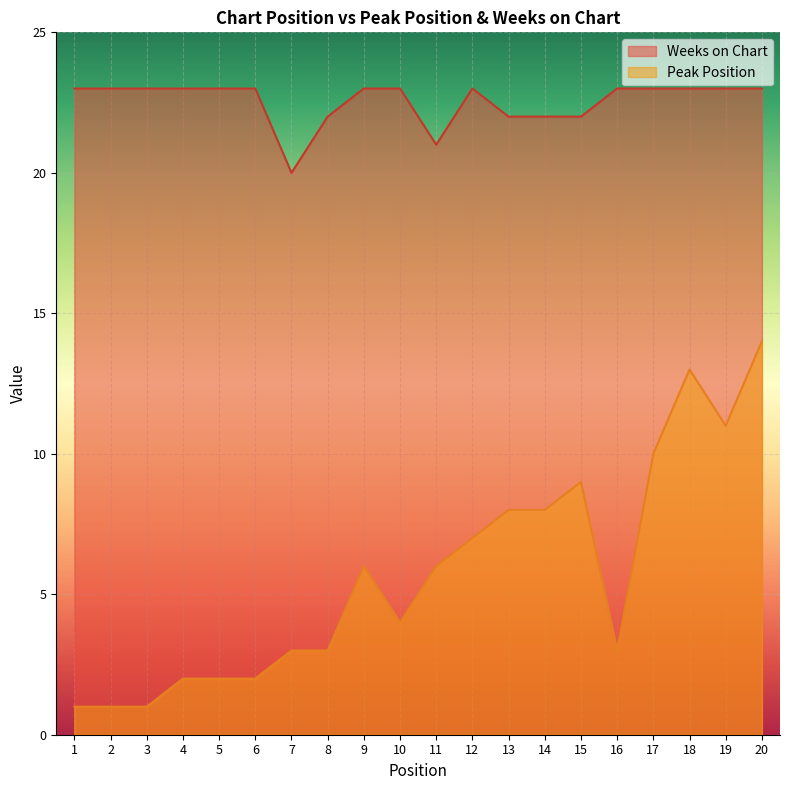

What is the difference between the Weeks on Chart values at 14 and 10?

1